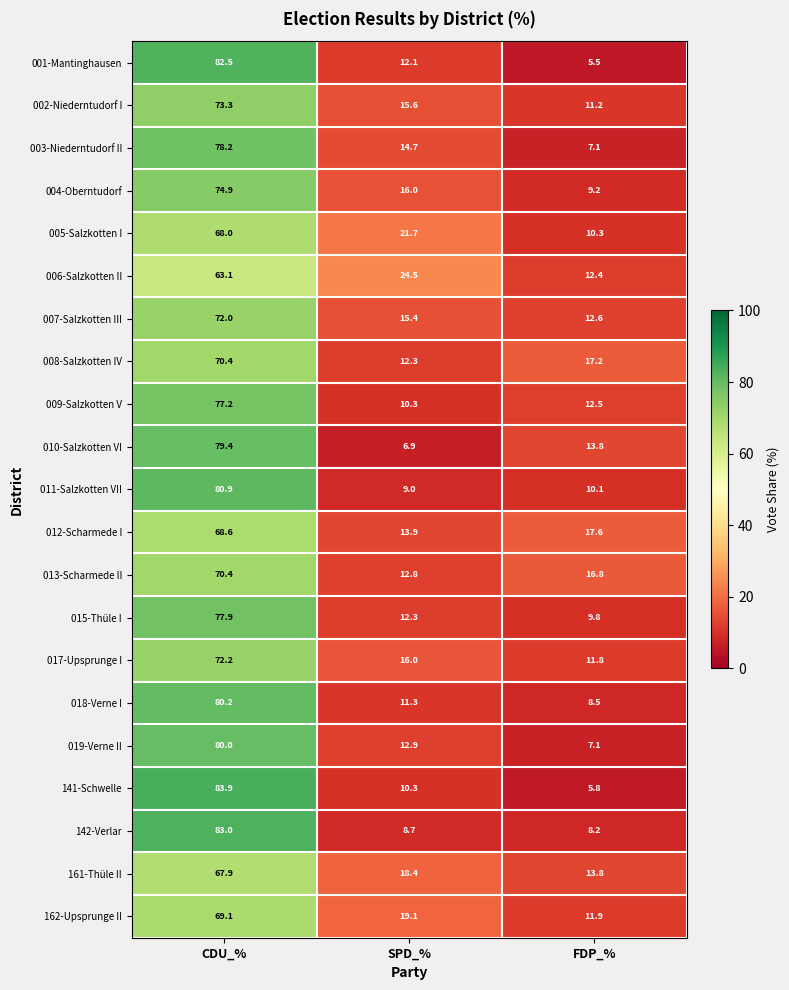

What is the difference between the maximum and minimum values in the 005-Salzkotten I series?

57.7